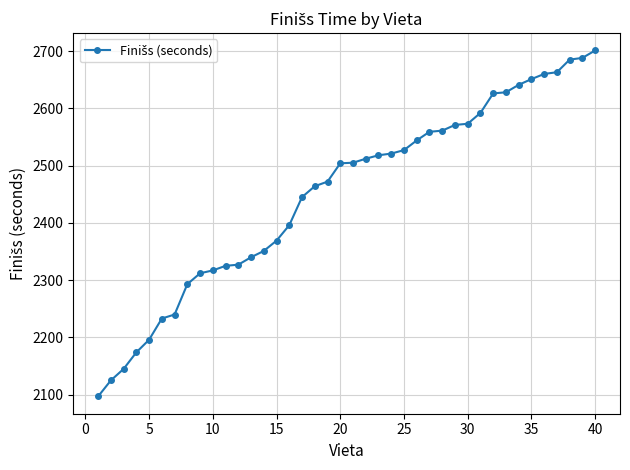

What is the difference between the maximum and minimum values?

604